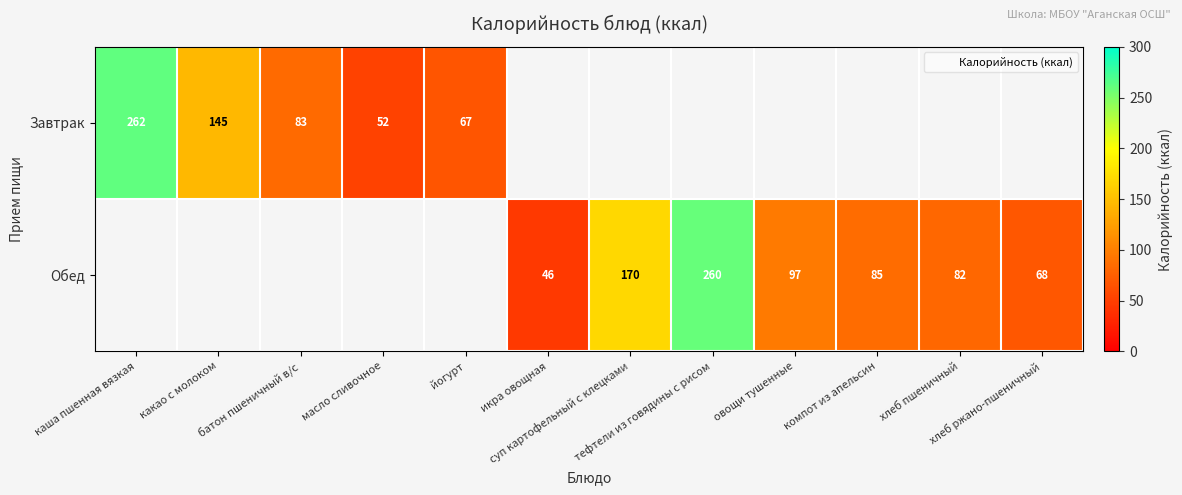

Rank the series by their average value, from highest to lowest.

Завтрак, Обед